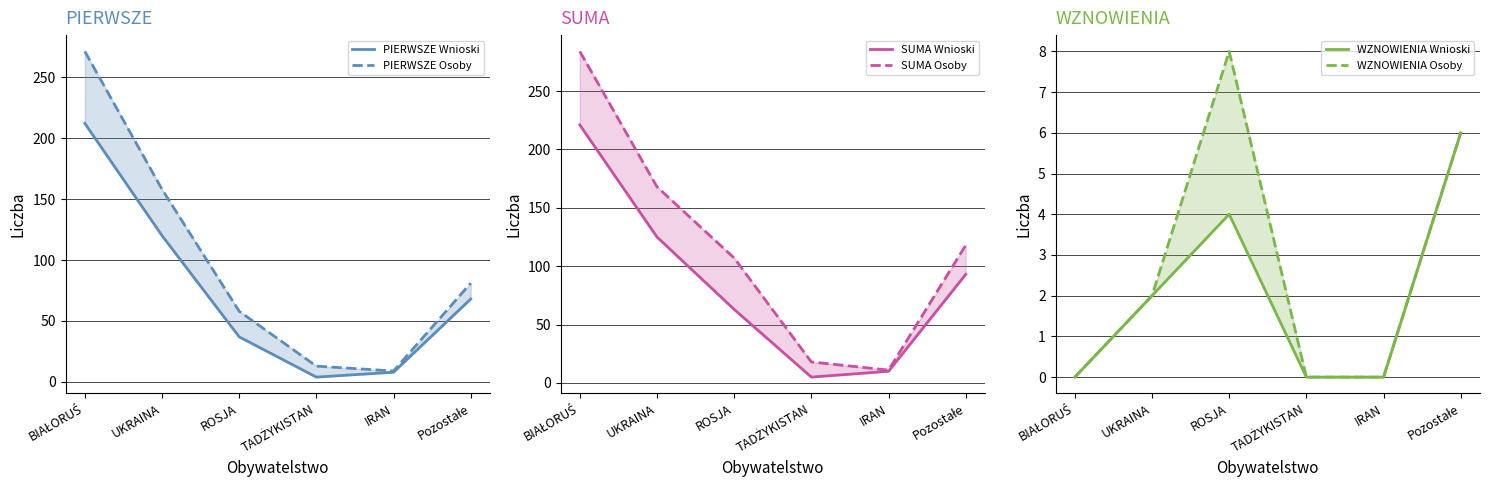

At how many categories does at least one series exceed 141?

2